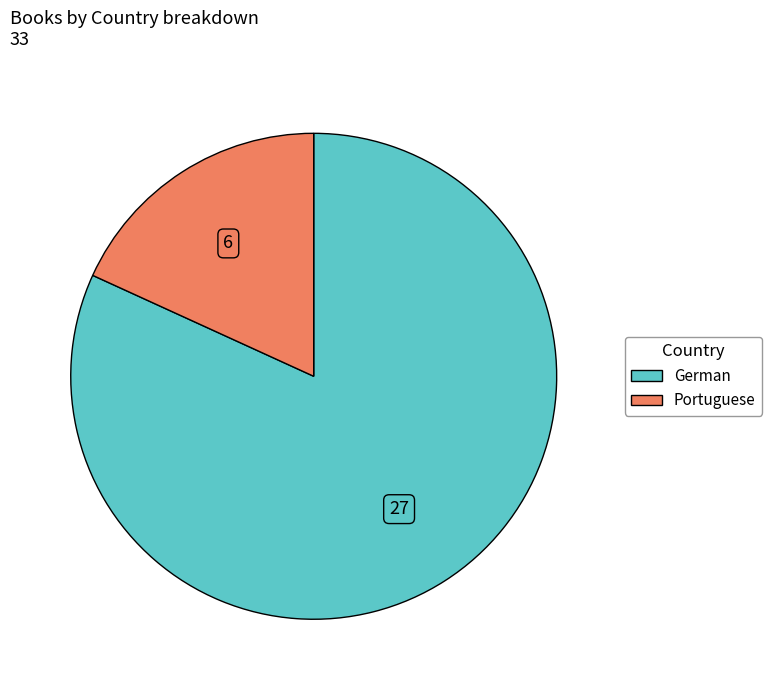

How many segments does this pie chart have?

2